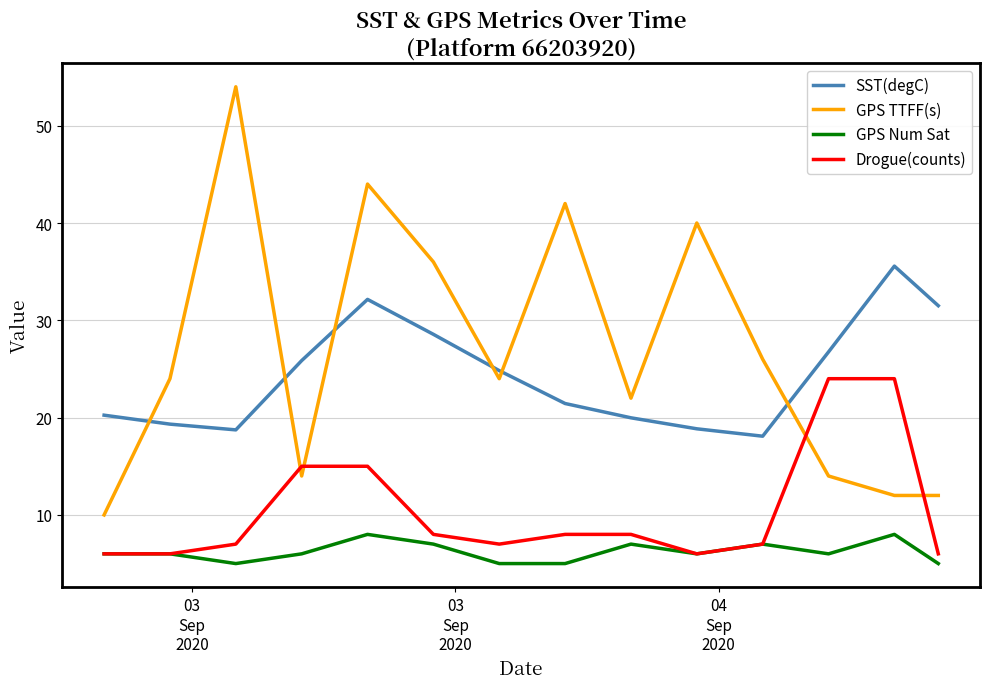

True or false: GPS Num Sat and SST(degC) intersect in this chart.

False